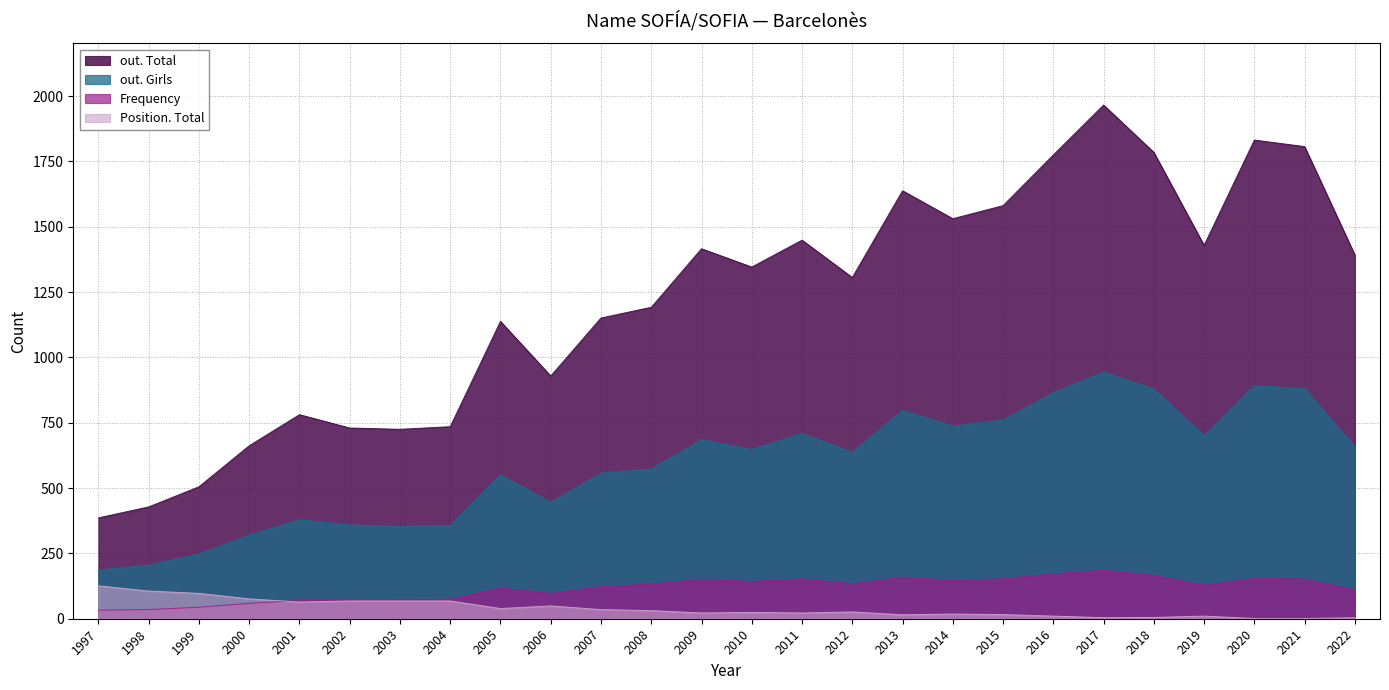

What is the average value of the out. Total series?

1216